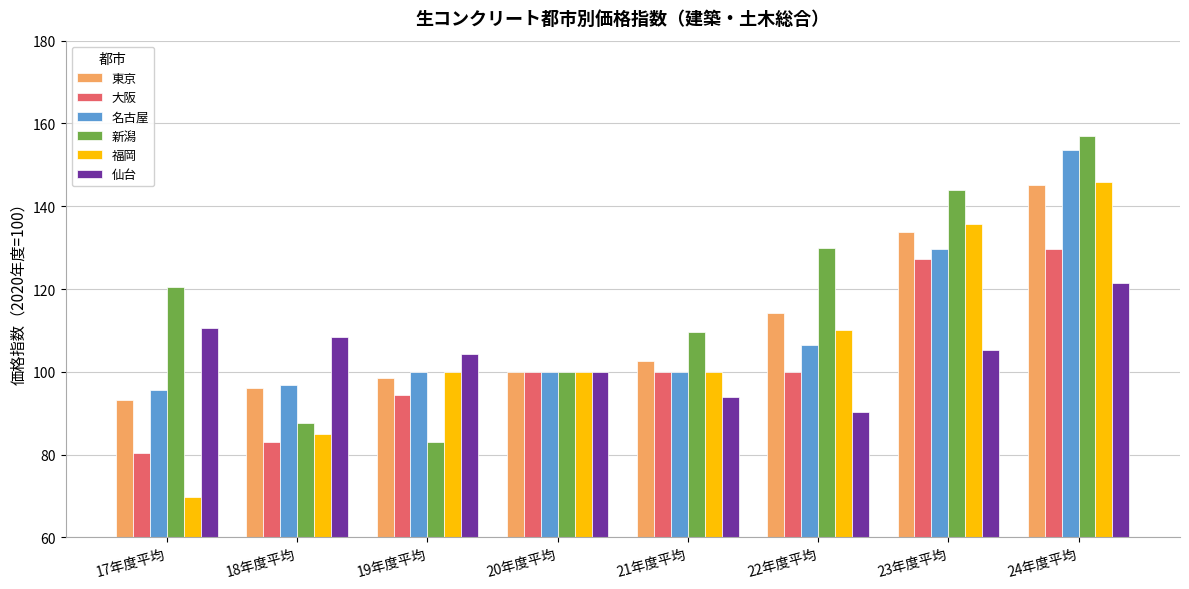

Is it true that 仙台 equals 104.4 at 19年度平均?

True